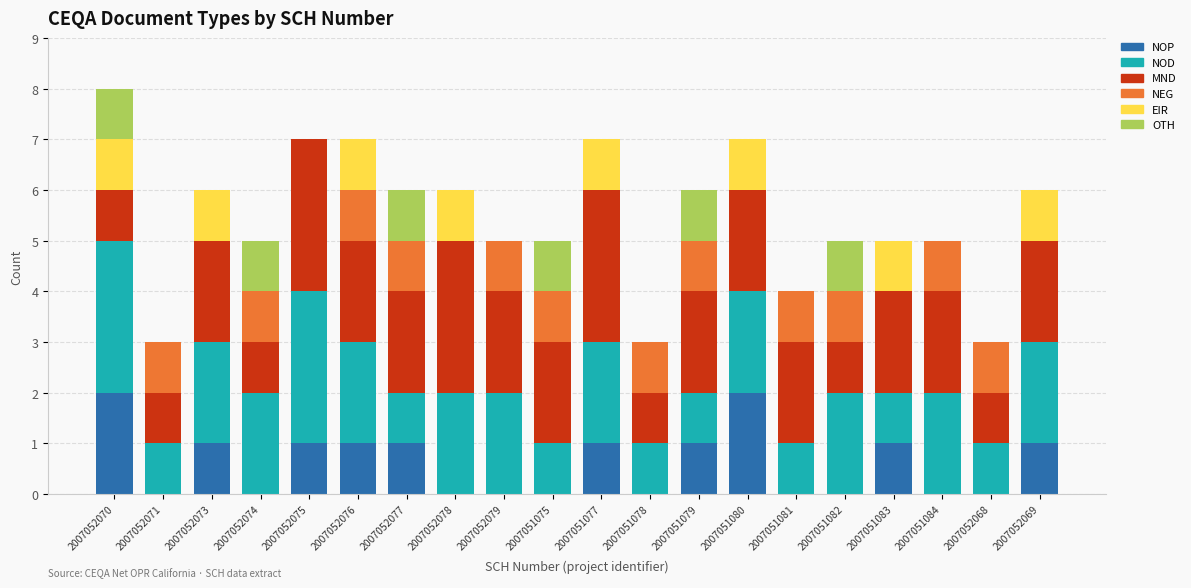

What is the total value across all series at 2007052079?

5